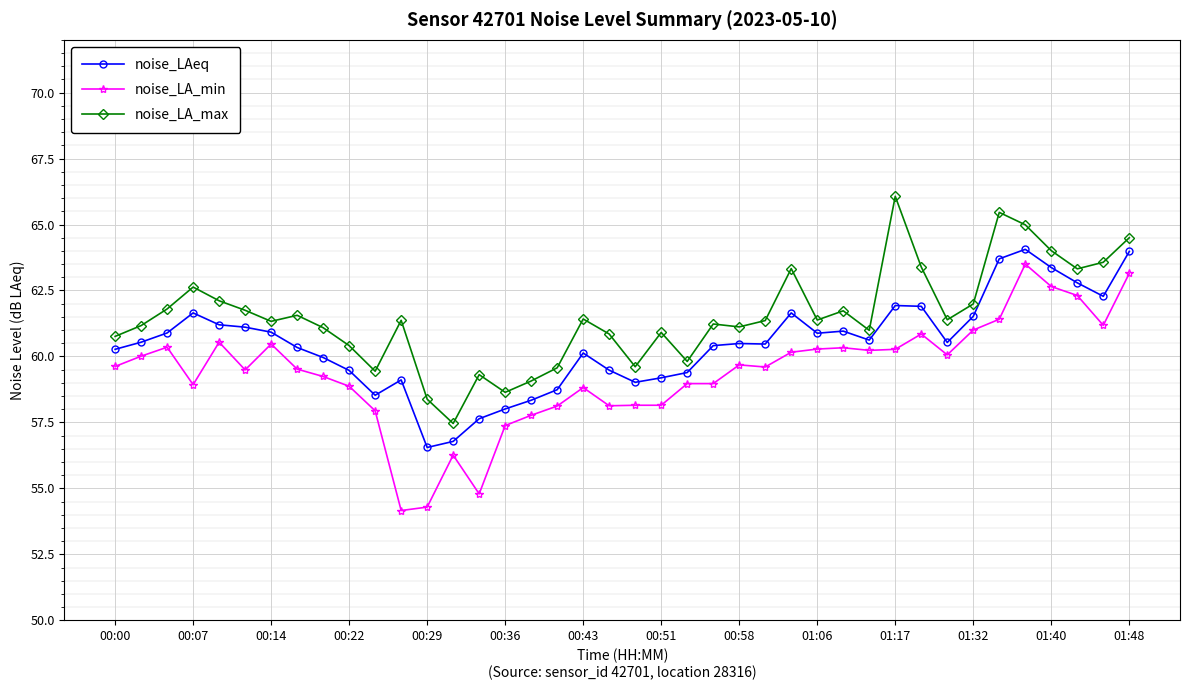

True or false: noise_LA_min and noise_LAeq intersect in this chart.

False